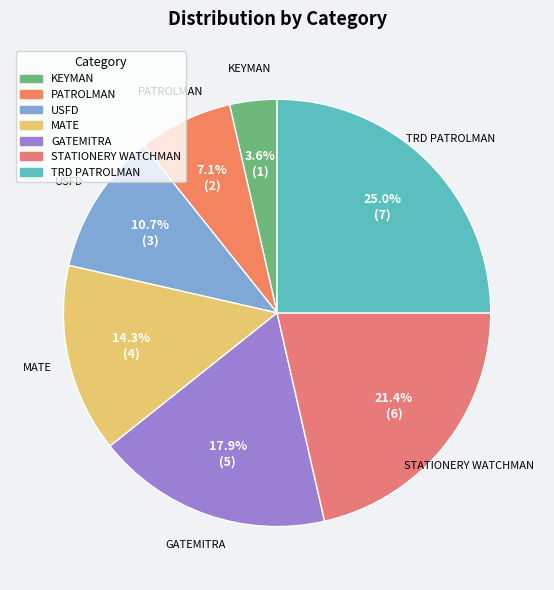

To the nearest percent, what percentage of the pie is TRD PATROLMAN?

25%